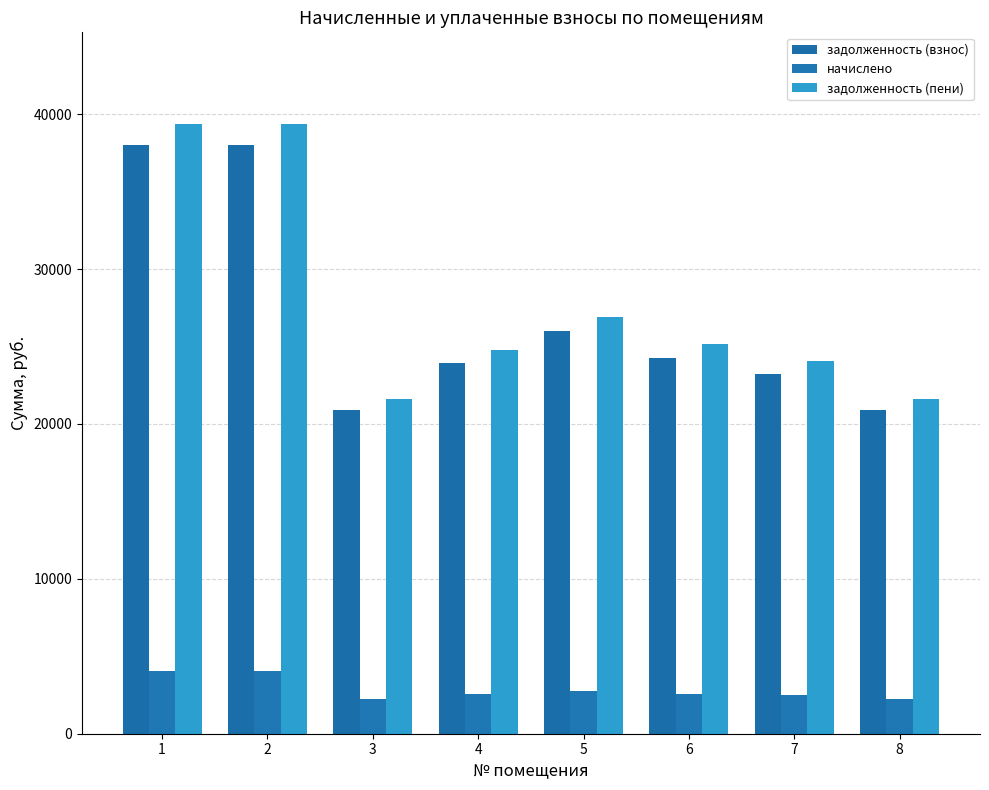

Which series changed the most between 1 and 6?

задолженность (пени)